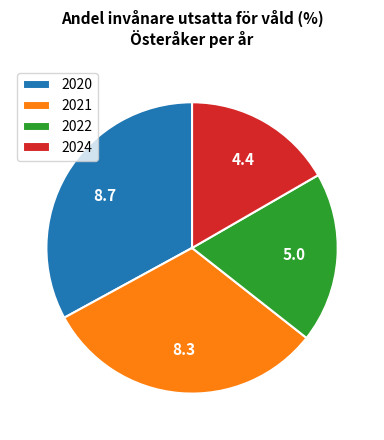

Between 2021 and 2020, which is larger?

2020